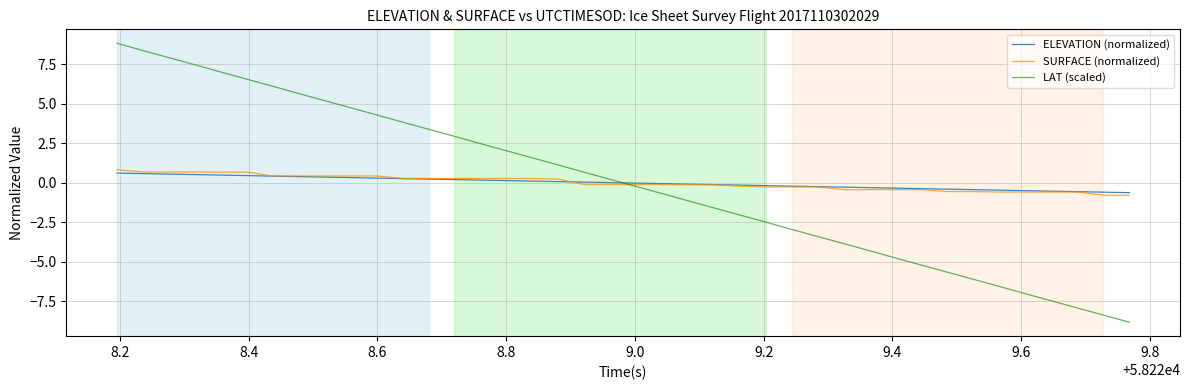

What is the maximum value shown in the chart?

8.8